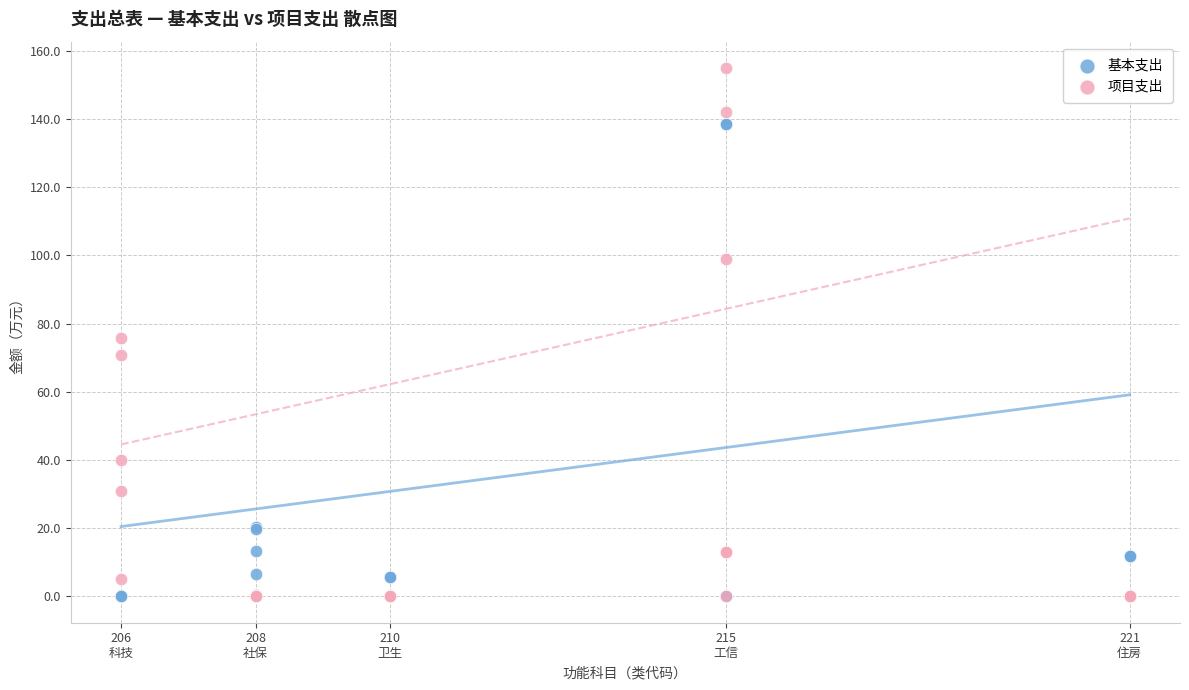

What are all the series names shown in the legend?

基本支出, 项目支出